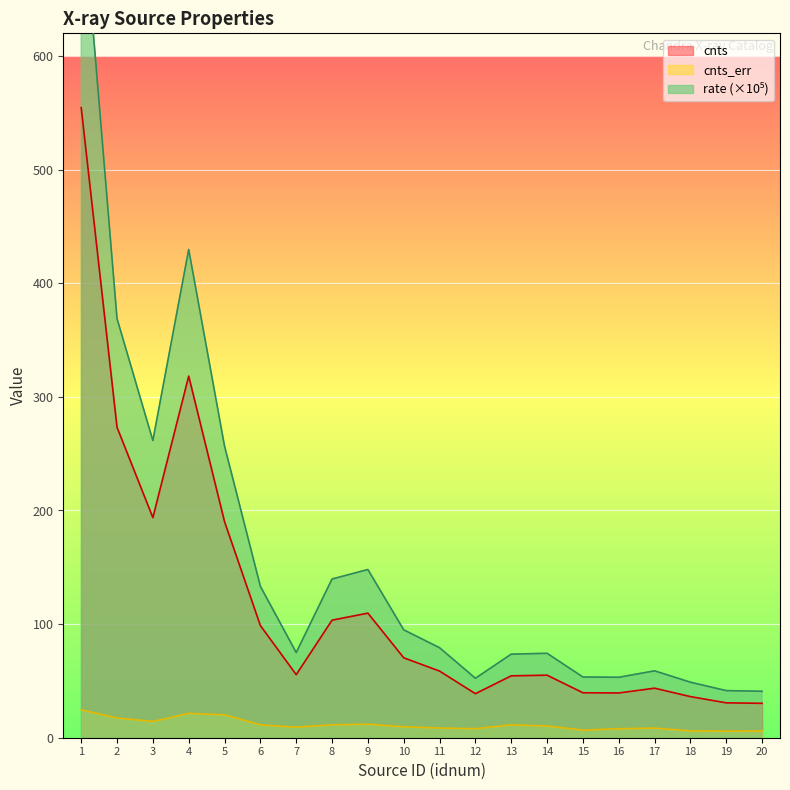

Which category has the highest value in the cnts series?

1